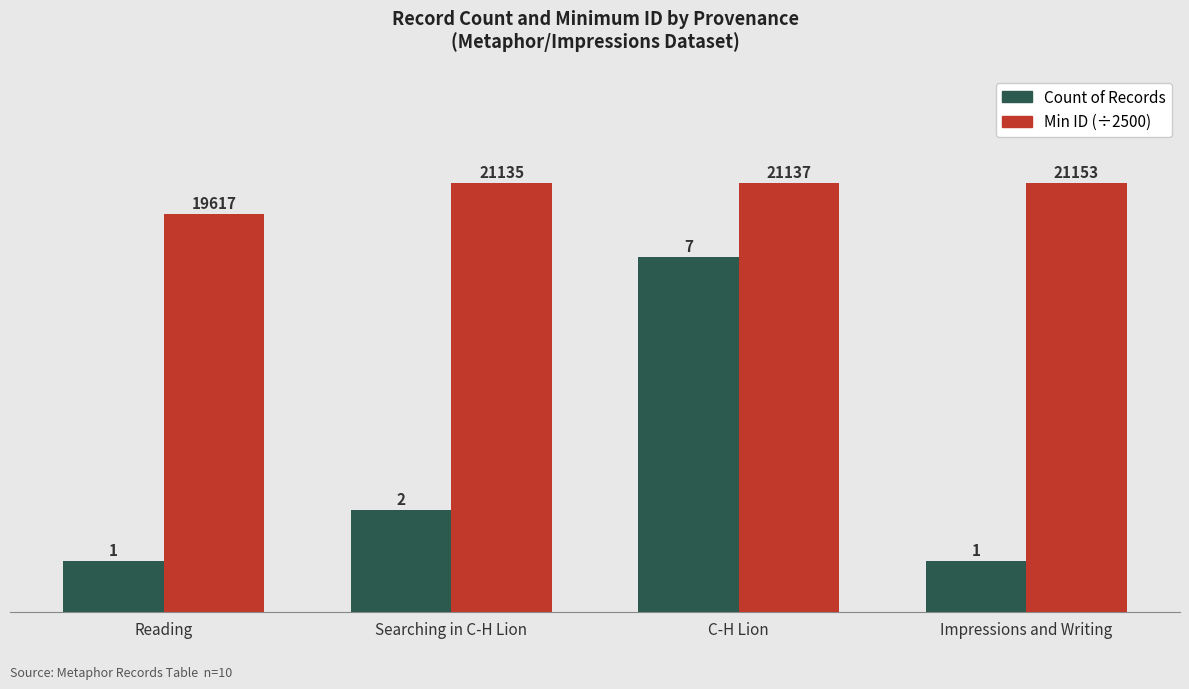

List the series in order of their peak value, lowest first.

Count of Records, Min ID (÷2500)